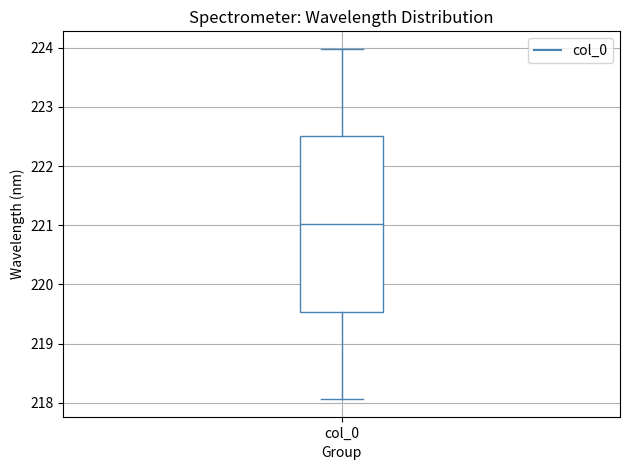

Where does the upper whisker of the box for col_0 end on the y-axis? The values are not printed on the chart, so give them approximately, as read against the axis.

224.0